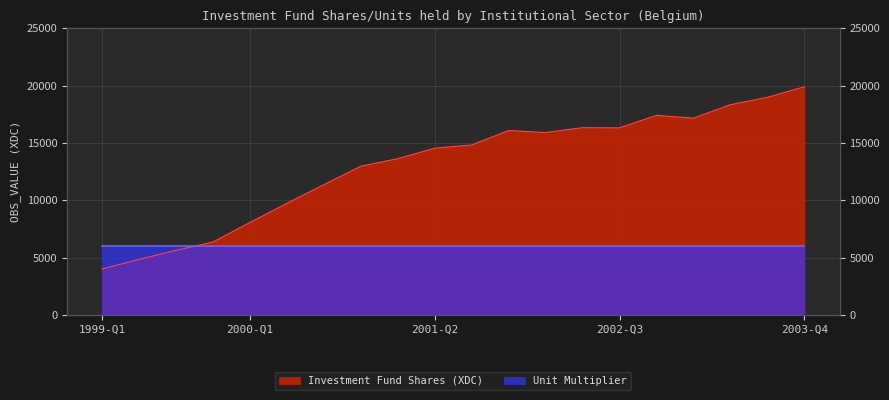

Which category has the lowest value across all series?

1999-Q1